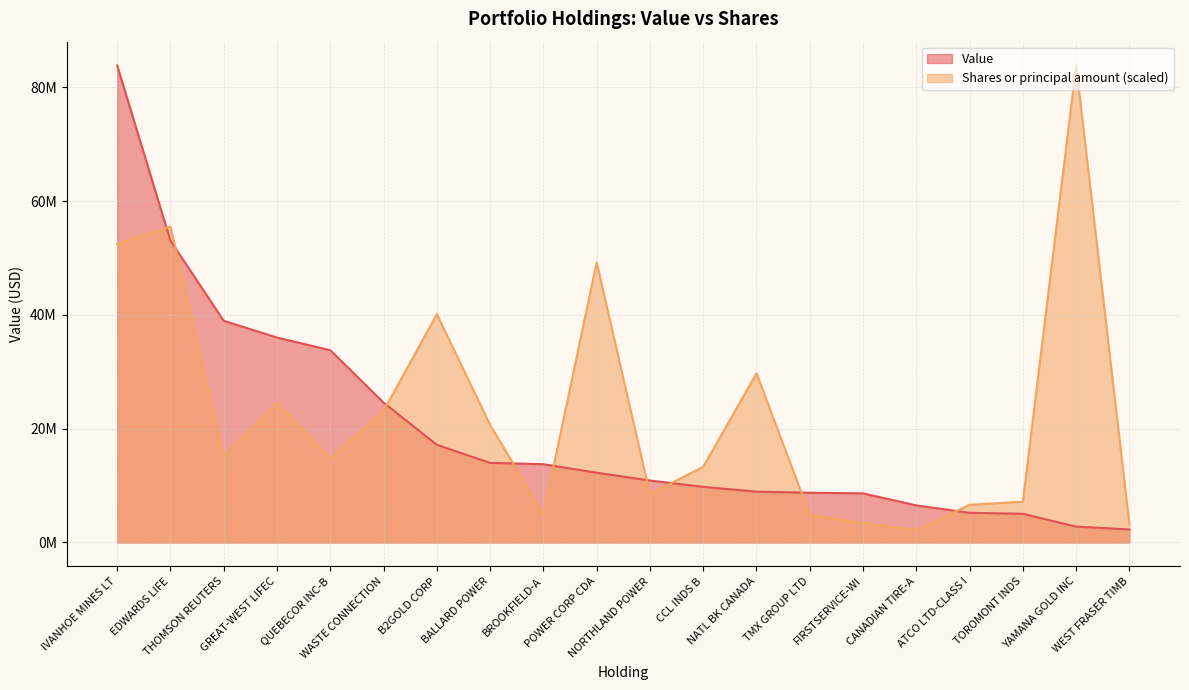

What is the value of the Value point at the 9th from the left?

13758000.0